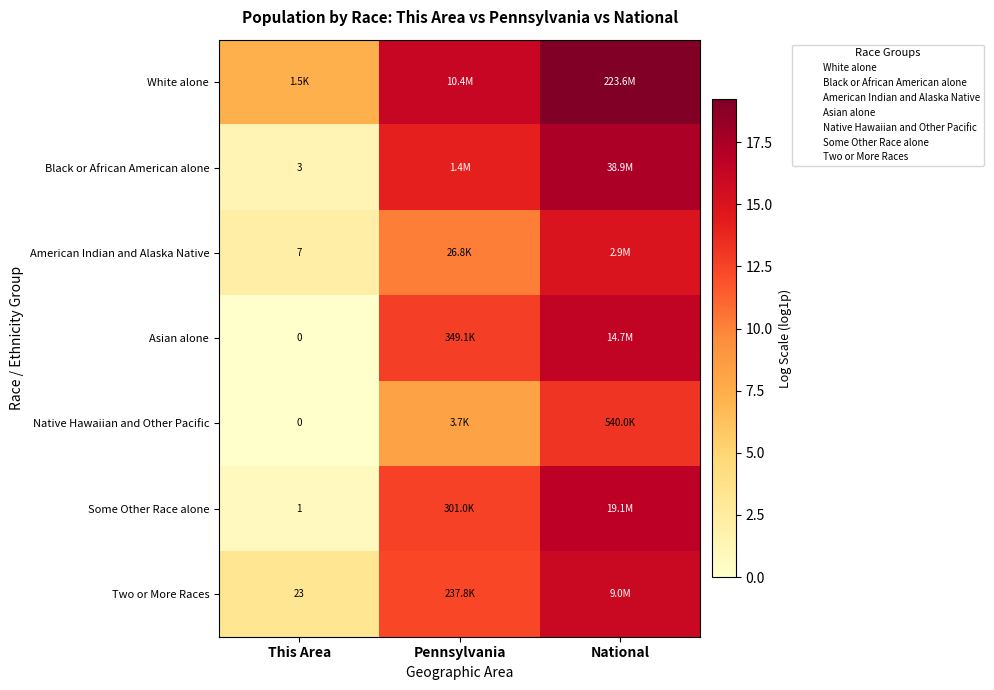

Rank the categories by American Indian and Alaska Native value from highest to lowest.

National, Pennsylvania, This Area